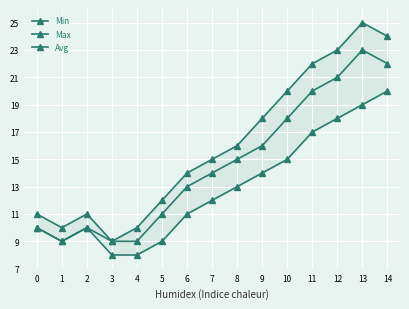

Which category has the lowest value in the Max series?

3